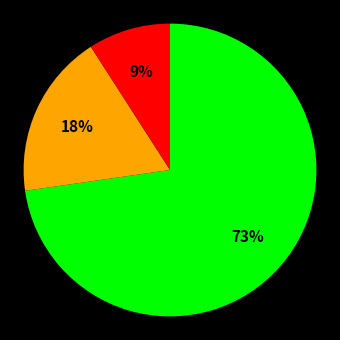

Is there a majority slice in this chart?

Yes